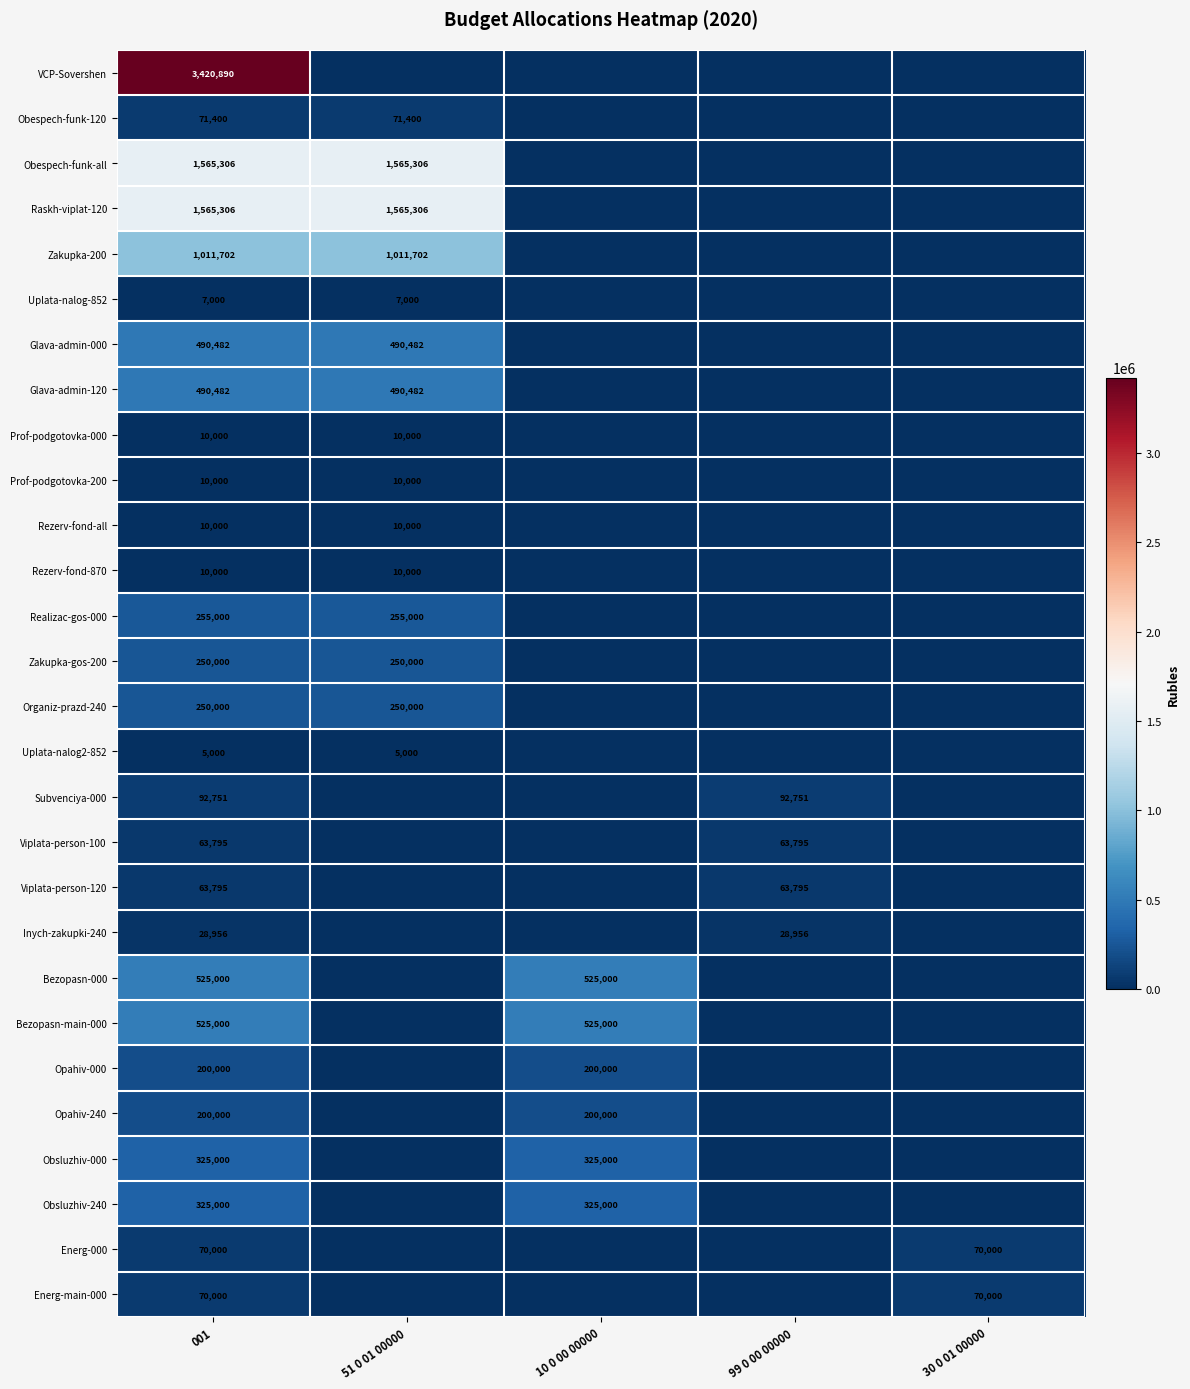

Is it true that Viplata-person-120 equals 40211 at 99 0 00 00000?

False